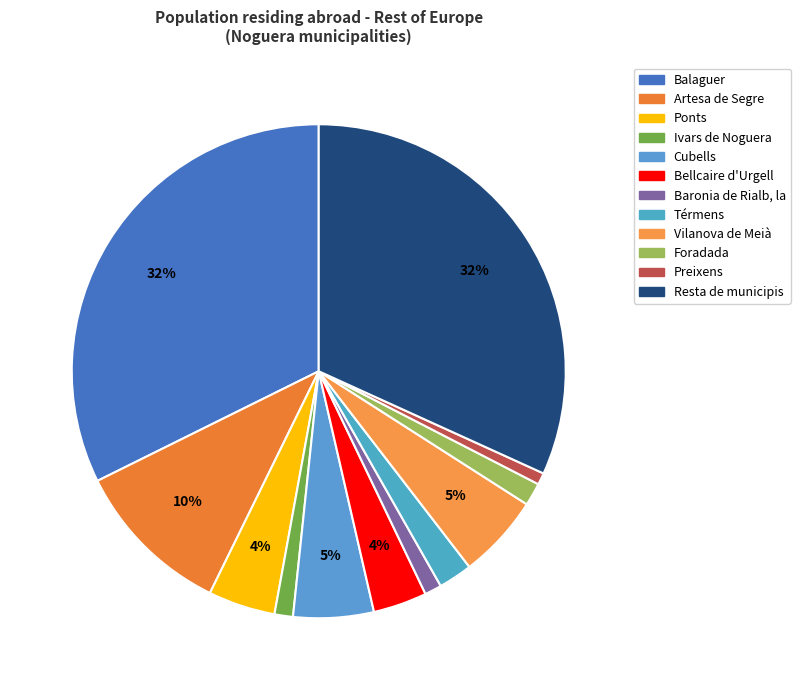

Is there any slice that represents more than half of the pie?

No